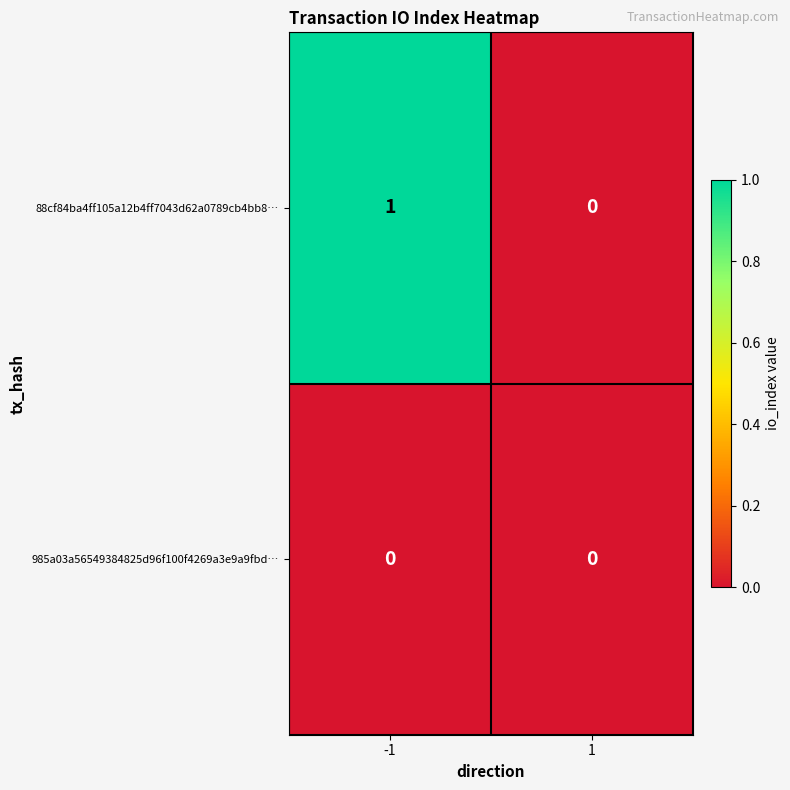

Which series has the largest total across all categories?

88cf84ba4ff105a12b4ff7043d62a0789cb4bb8…